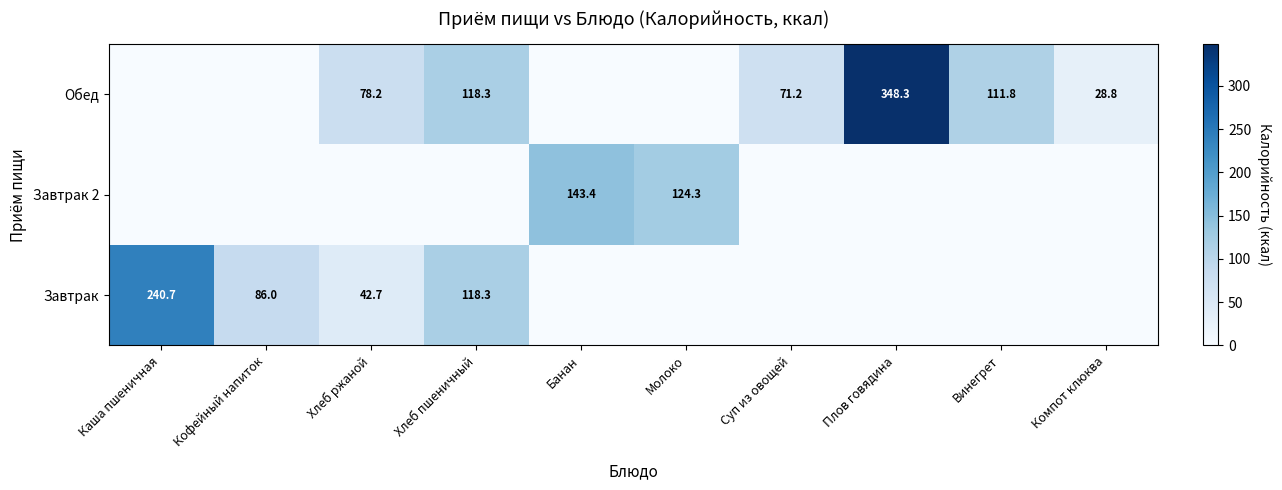

True or false: Обед has a value of 78.2 at Хлеб ржаной.

True